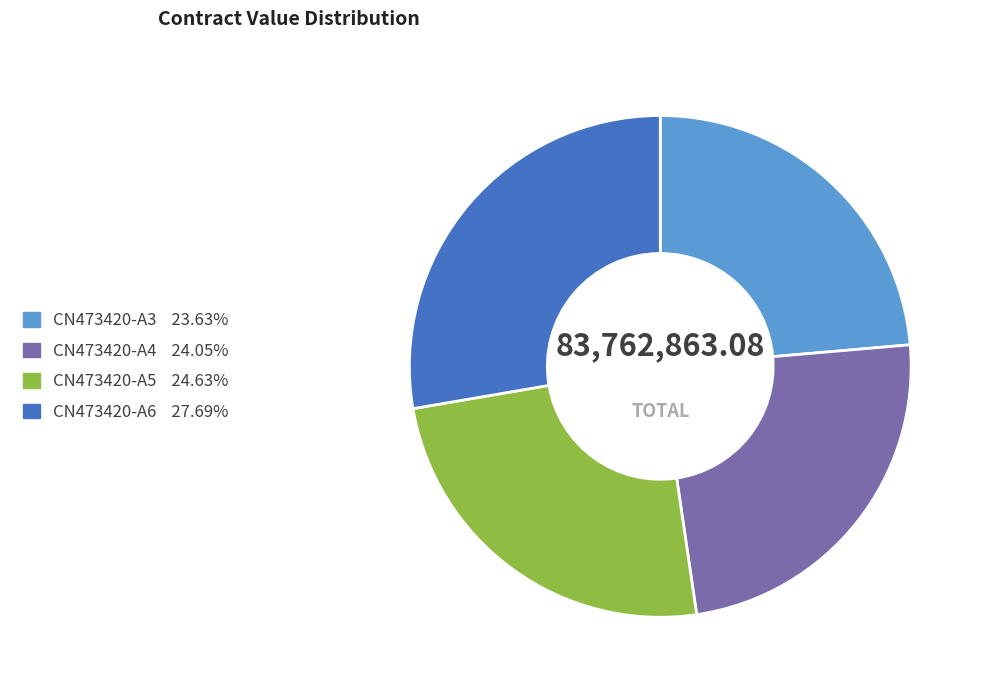

The CN473420-A6 slice represents 37% of the pie. True or false?

False